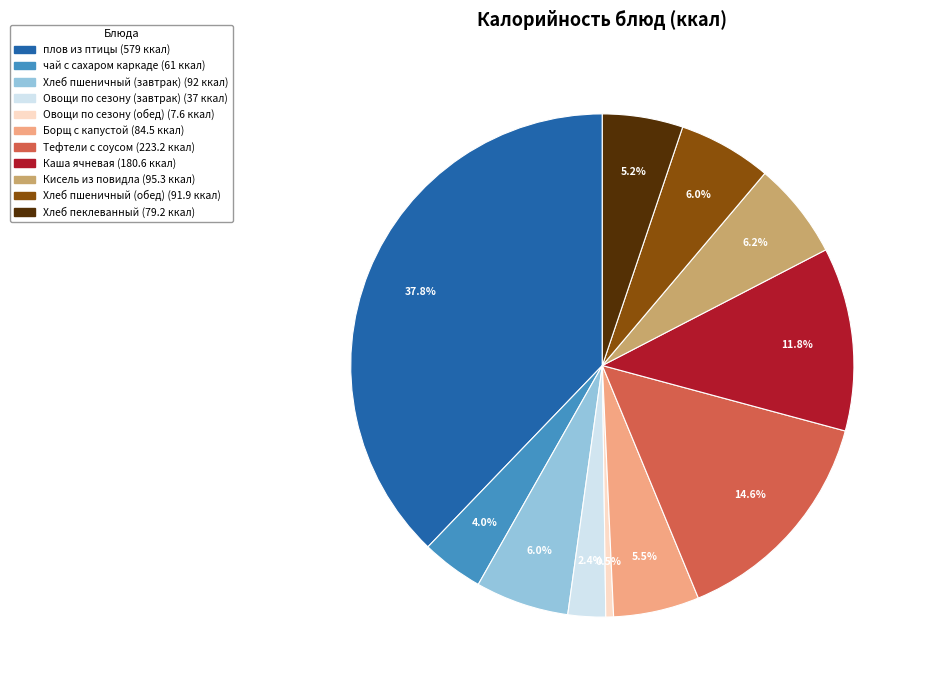

Does Хлеб пеклеванный account for over 50% of the chart?

No